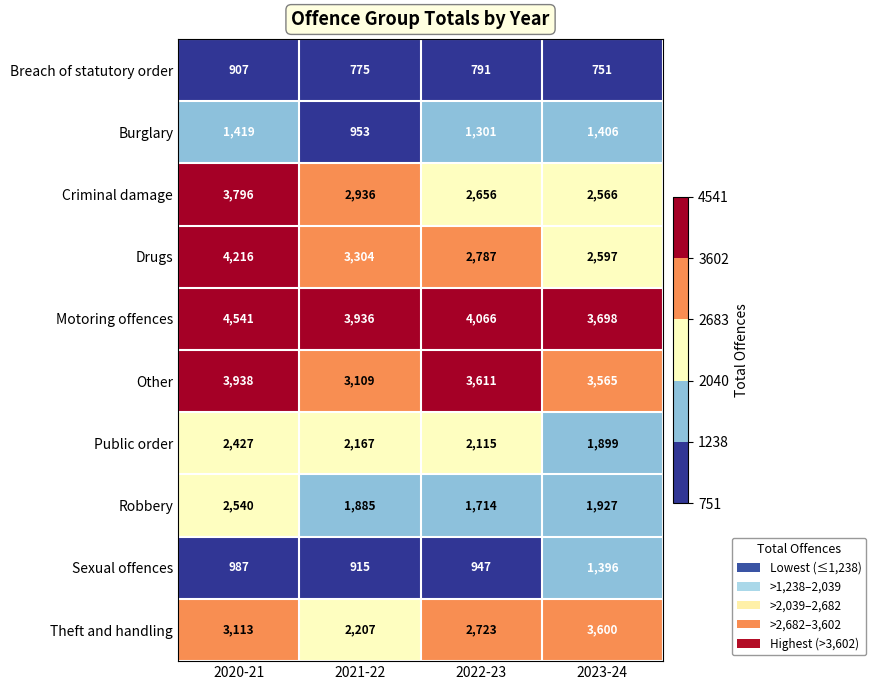

At which category does the chart reach its peak across all series?

2020-21